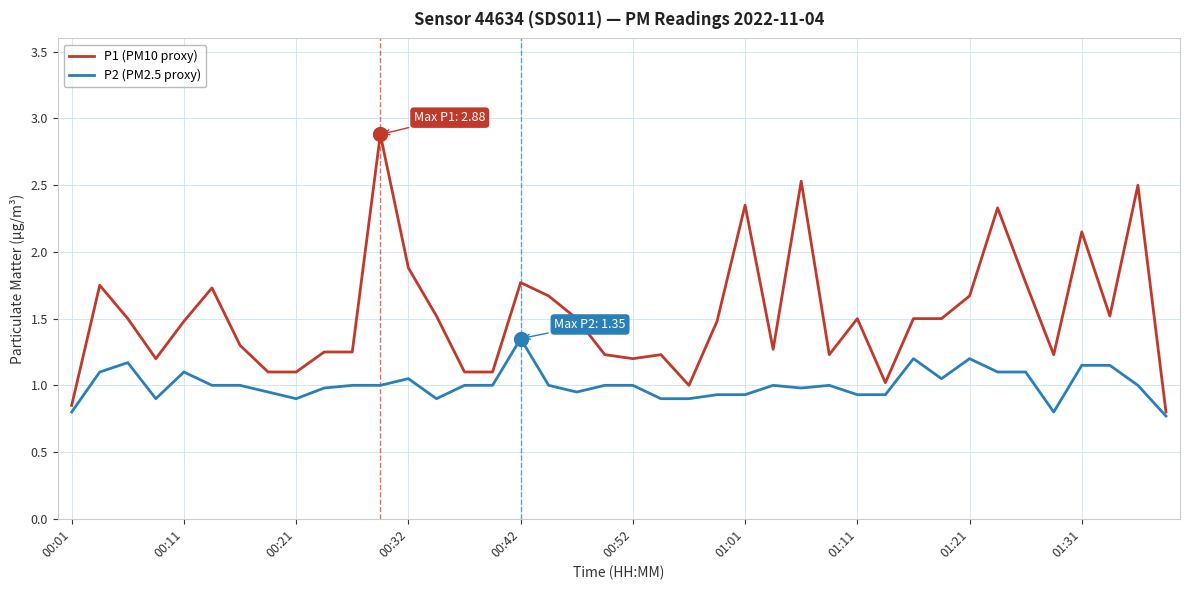

Is this an area chart (filled region under the line)?

No